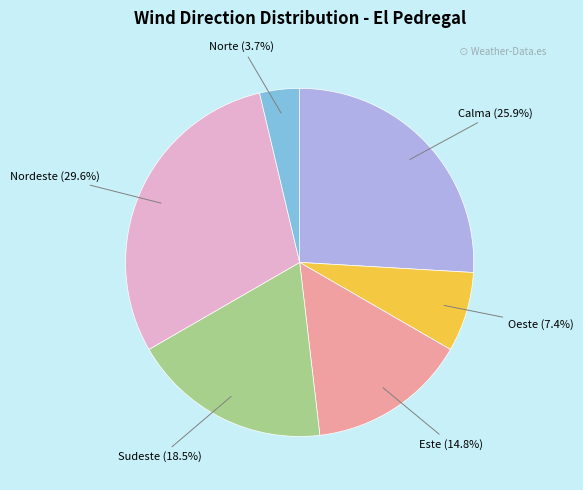

Is the sum of Norte and Oeste greater than half?

No